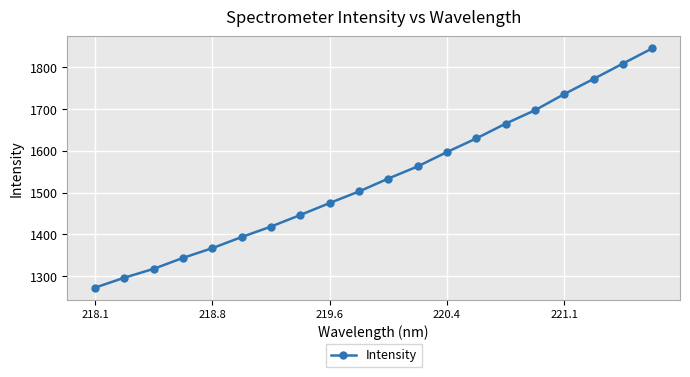

What is the difference between the maximum and second lowest values?

549.0